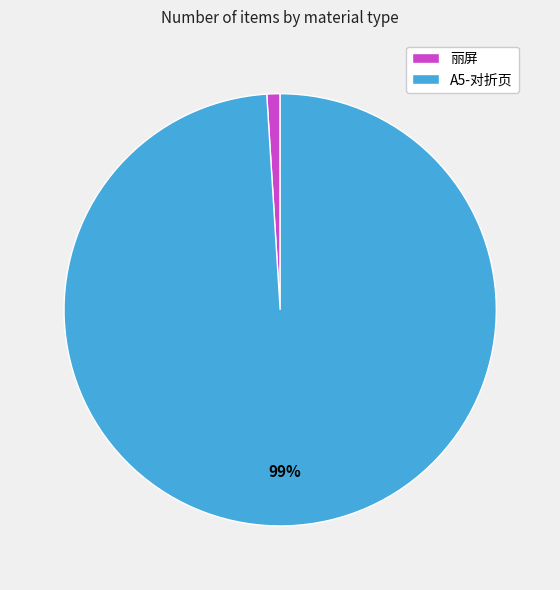

What percentage is the A5-对折页 slice, to the nearest percent?

99%